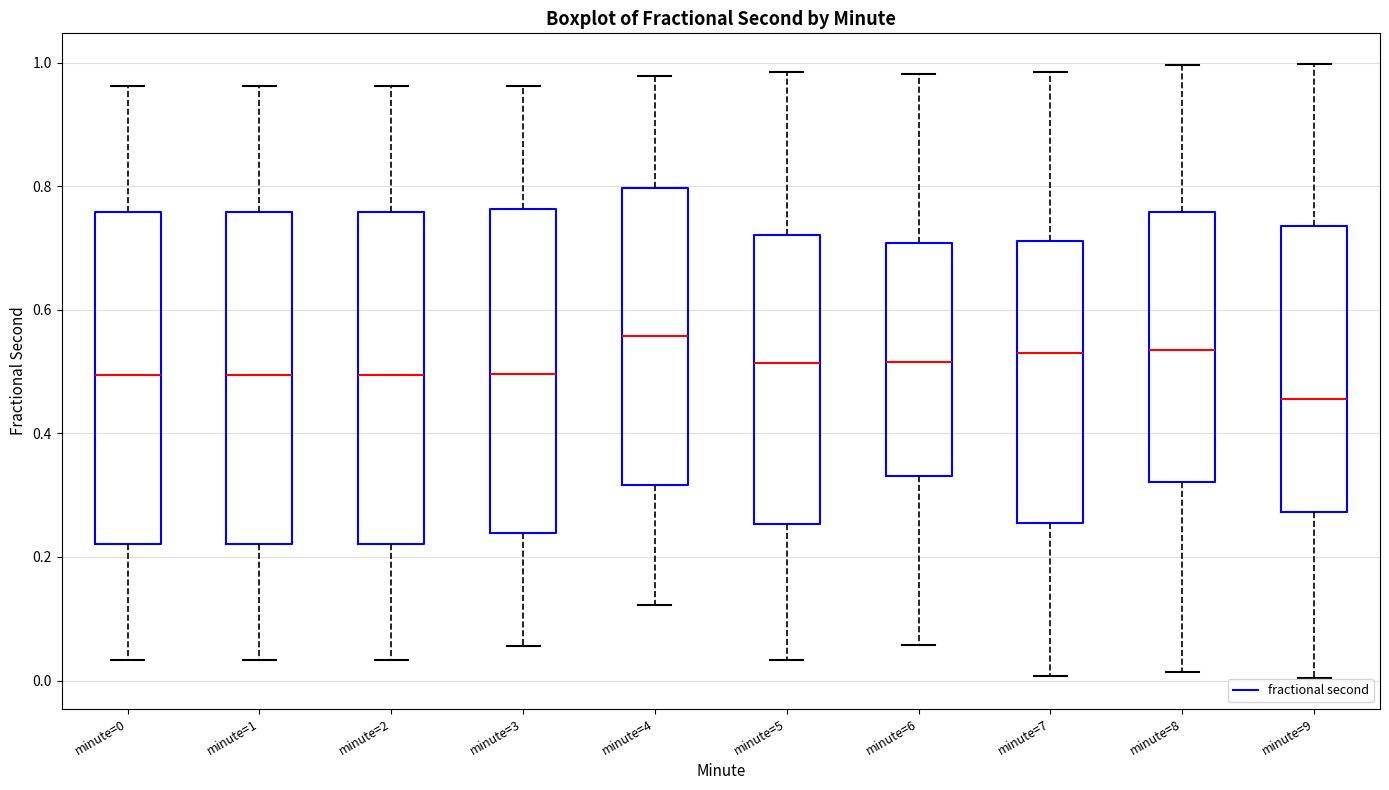

Reading left to right, transcribe this box plot: for each box, give where its median line is, the range the box spans, and where its two whiskers end, as read against the y-axis. The values are not printed on the chart, so give them approximately, as read against the axis.

minute=0: median 0.50, box 0.22 to 0.76, whiskers 0.04 to 0.96
minute=1: median 0.50, box 0.22 to 0.76, whiskers 0.04 to 0.96
minute=2: median 0.50, box 0.22 to 0.76, whiskers 0.04 to 0.96
minute=3: median 0.50, box 0.24 to 0.76, whiskers 0.06 to 0.96
minute=4: median 0.56, box 0.32 to 0.80, whiskers 0.12 to 0.98
minute=5: median 0.52, box 0.26 to 0.72, whiskers 0.04 to 0.98
minute=6: median 0.52, box 0.34 to 0.70, whiskers 0.06 to 0.98
minute=7: median 0.52, box 0.26 to 0.72, whiskers 0.00 to 0.98
minute=8: median 0.54, box 0.32 to 0.76, whiskers 0.02 to 1.00
minute=9: median 0.46, box 0.28 to 0.74, whiskers 0.00 to 1.00